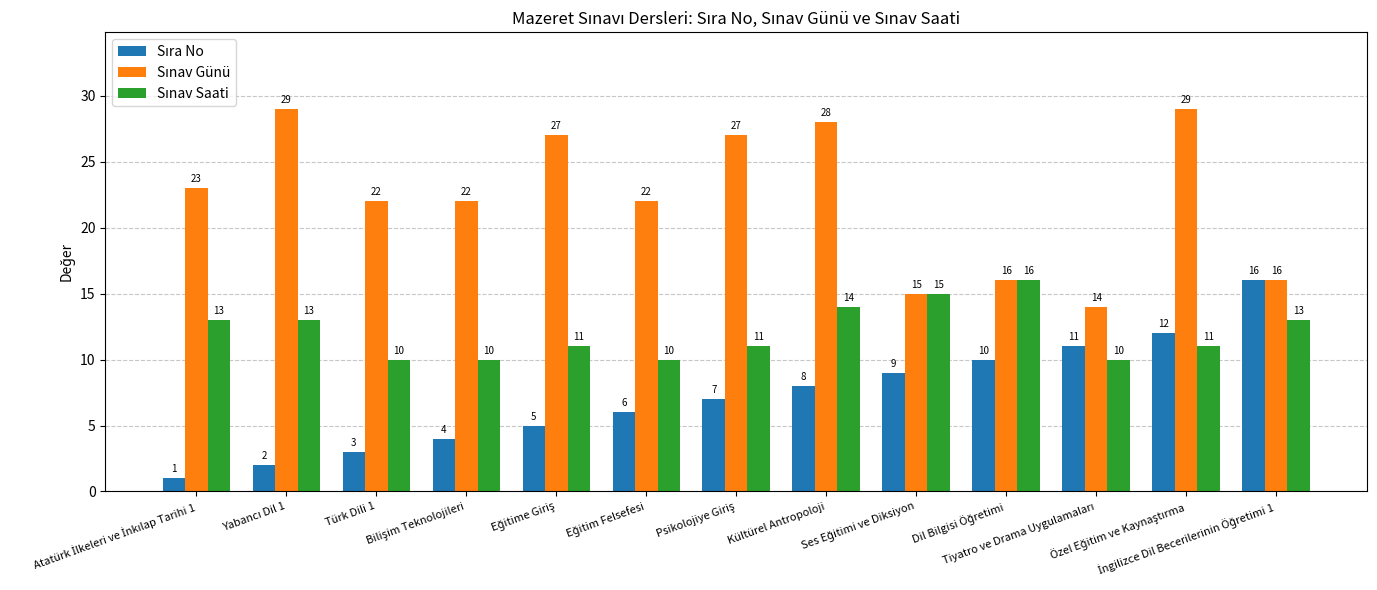

At how many categories does at least one series exceed 4?

13